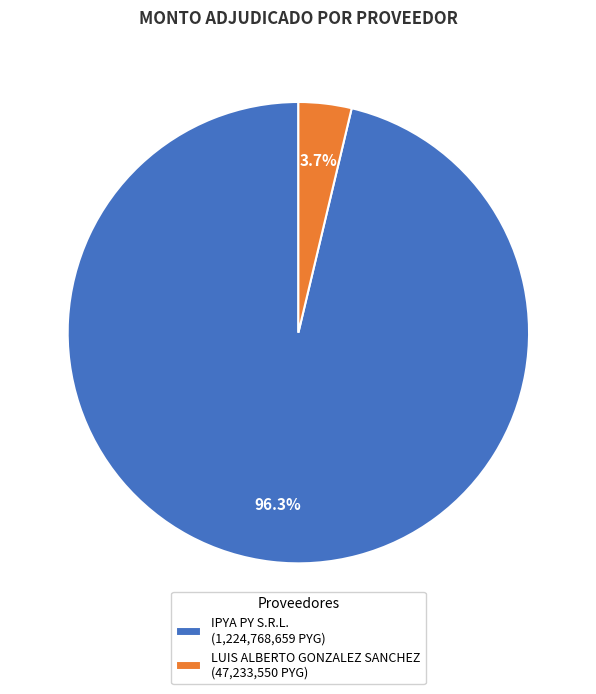

Is it true that LUIS ALBERTO GONZALEZ SANCHEZ is 4% of the pie?

True